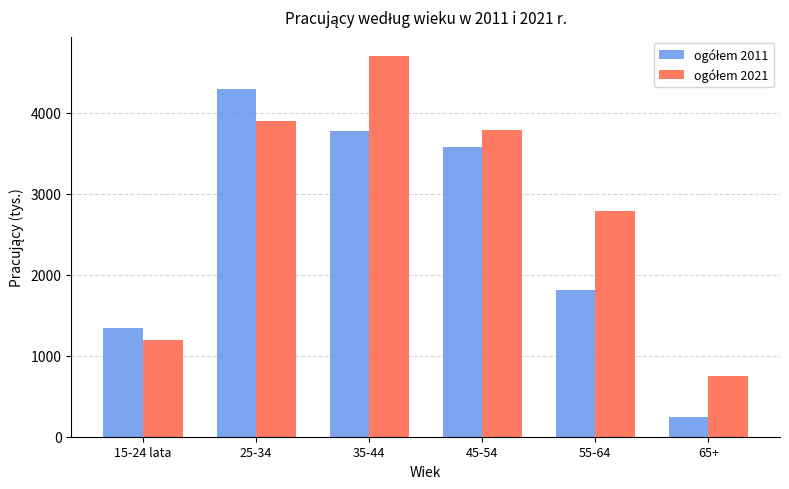

Does the chart contain stacked bars?

No